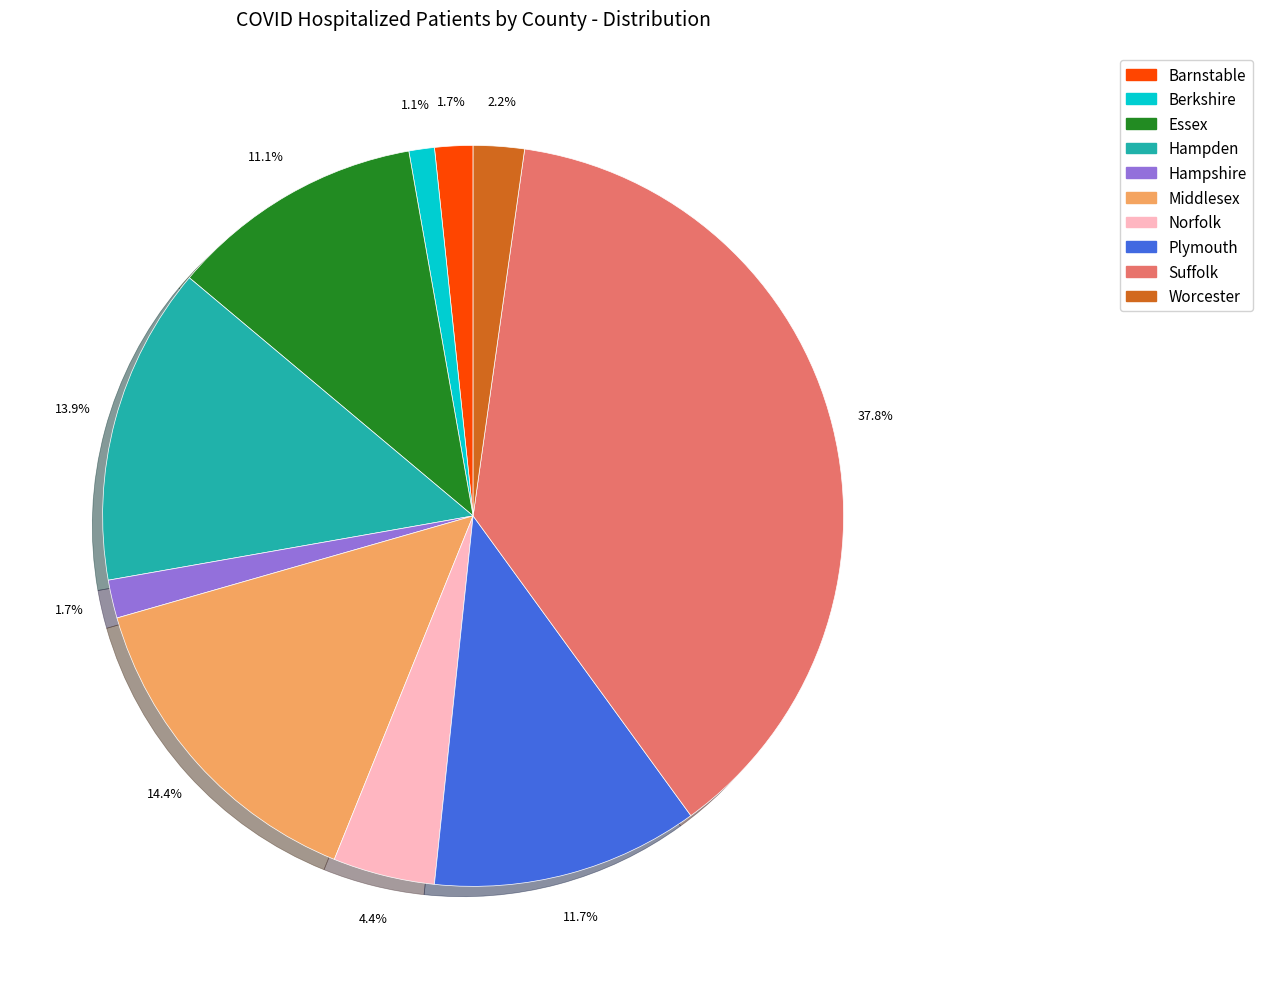

Does any single category account for the majority?

No